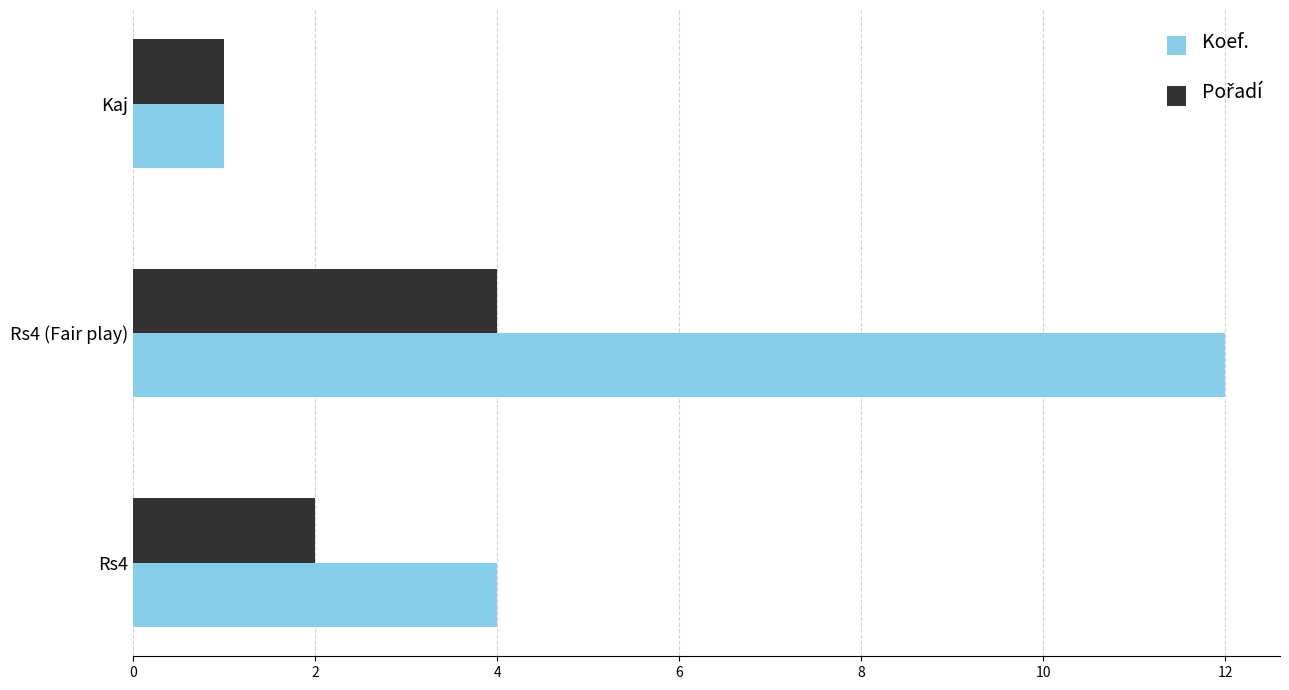

What is the difference between the maximum and minimum values in the Koef. series?

11